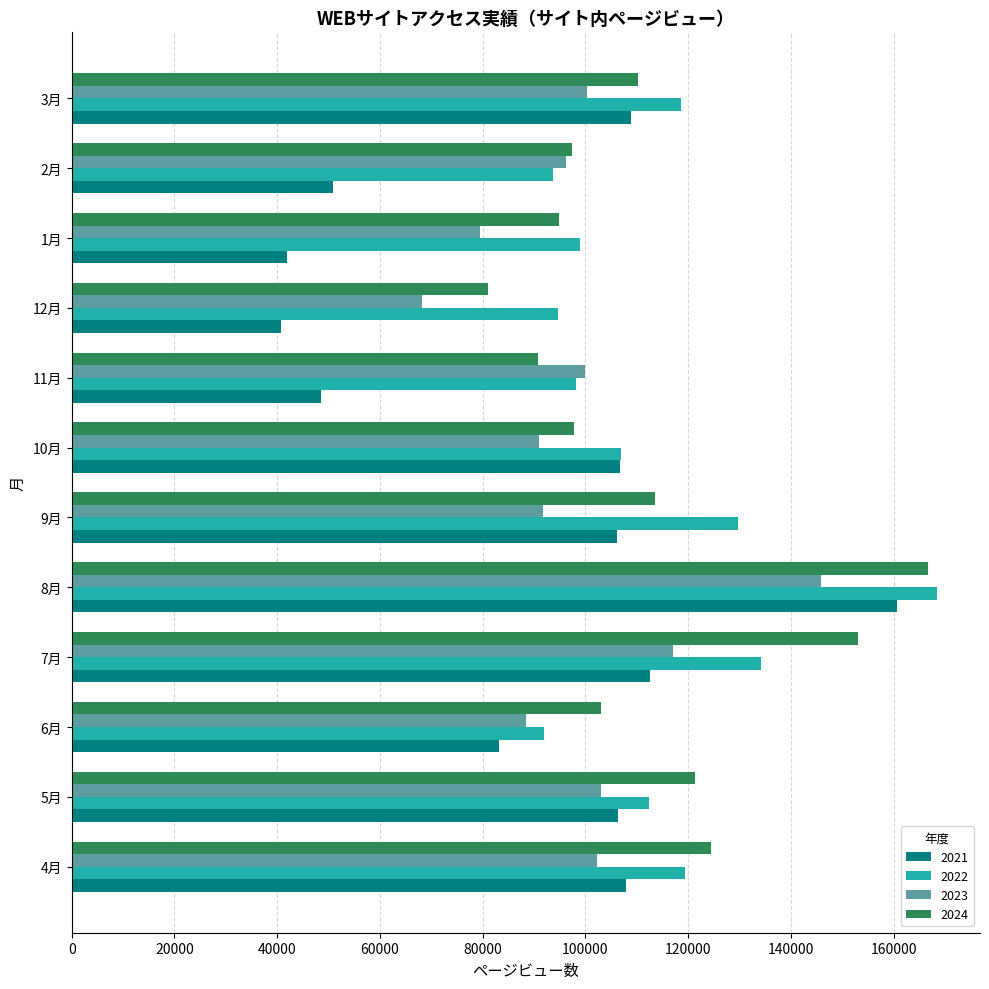

Is it true that 2022 equals 62875 at 12月?

False